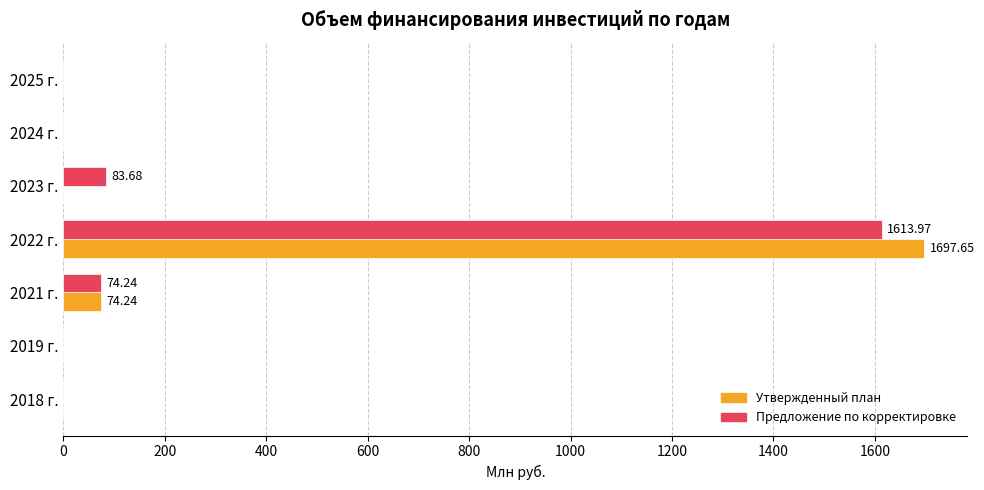

What is the sum of all Предложение по корректировке values?

1771.9